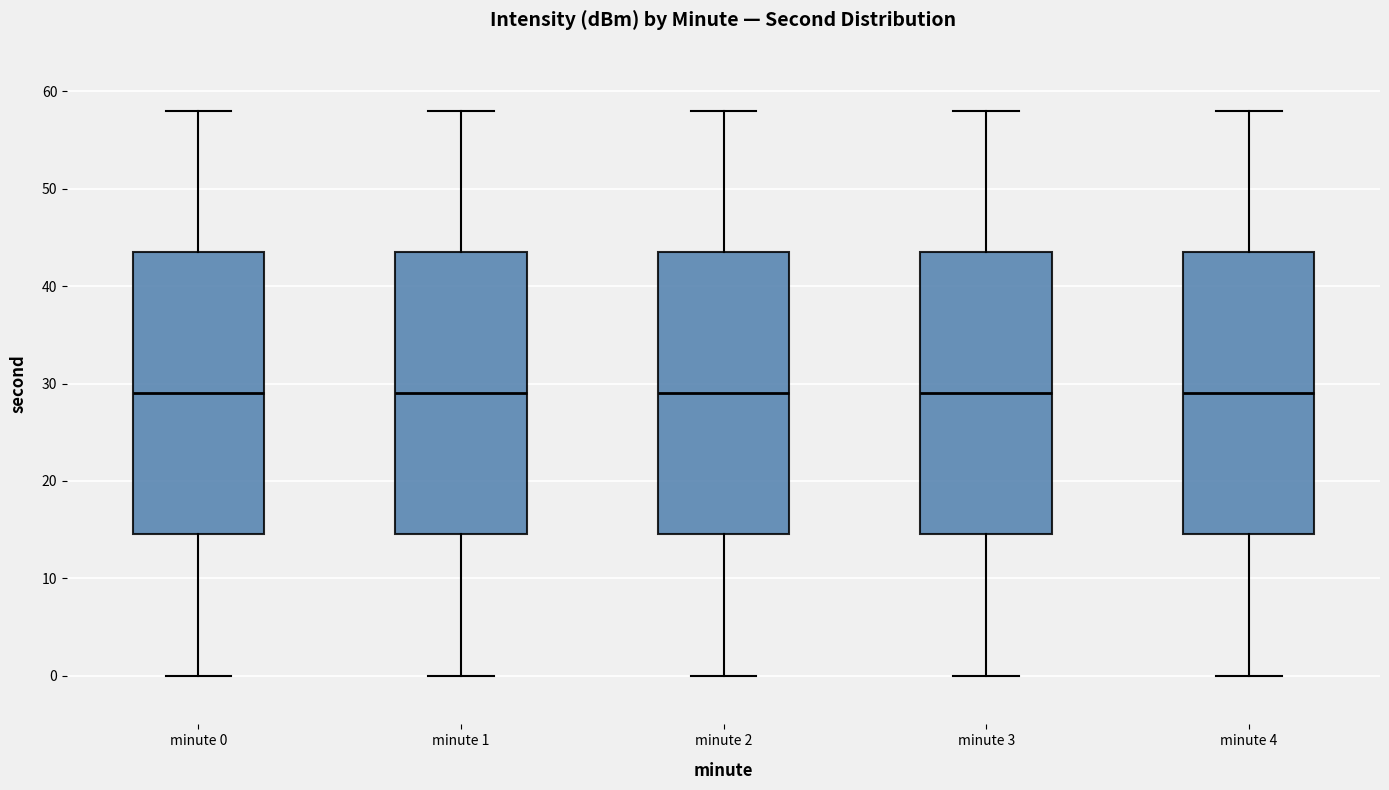

Reading left to right, transcribe this box plot: for each box, give where its median line is, the range the box spans, and where its two whiskers end, as read against the y-axis. The values are not printed on the chart, so give them approximately, as read against the axis.

minute 0: median 29, box 15 to 44, whiskers 0 to 58
minute 1: median 29, box 15 to 44, whiskers 0 to 58
minute 2: median 29, box 15 to 44, whiskers 0 to 58
minute 3: median 29, box 15 to 44, whiskers 0 to 58
minute 4: median 29, box 15 to 44, whiskers 0 to 58